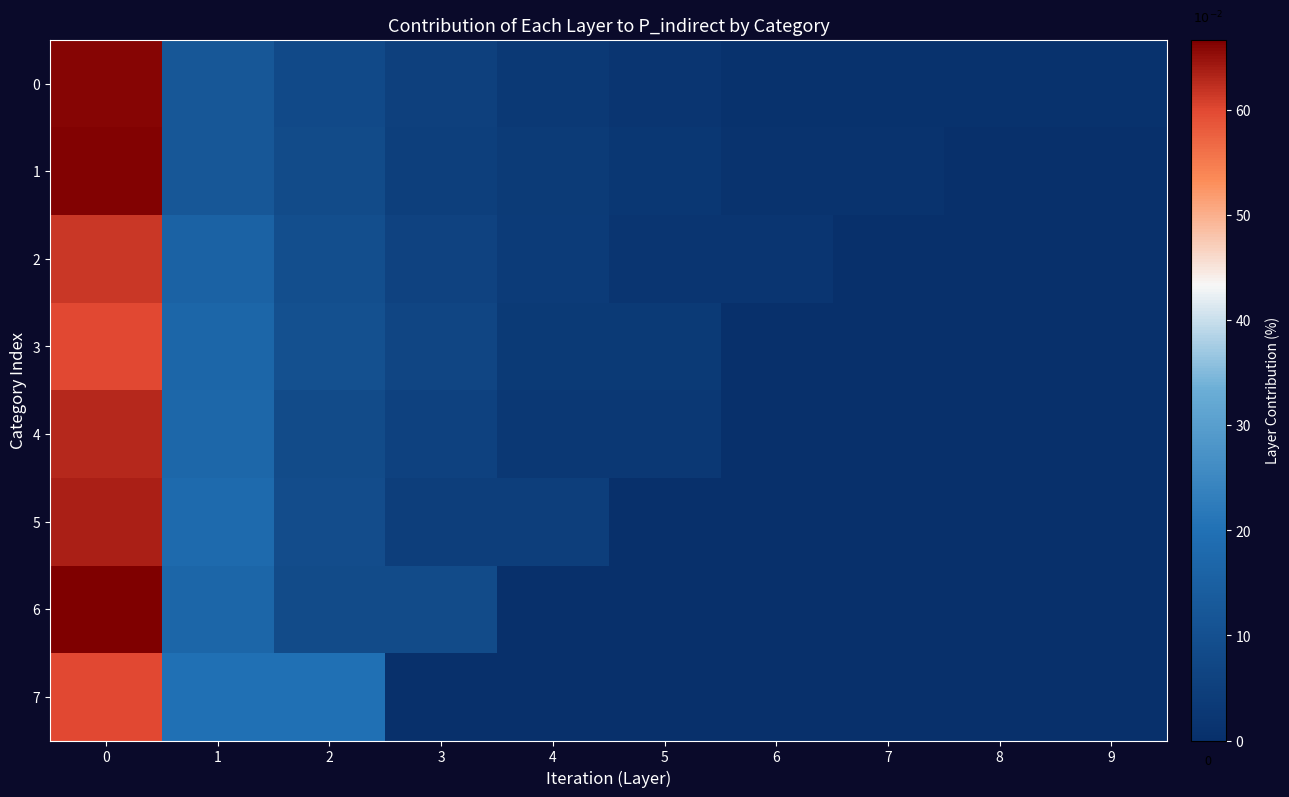

Reading left to right, transcribe all the data shown in this chart.

0: 0=66.0	1=12.0	2=8.0	3=5.0	4=3.0	5=2.0	6=1.0	7=1.0	8=1.0	9=1.0
1: 0=66.3	1=12.0	2=8.4	3=4.8	4=3.6	5=2.4	6=1.2	7=1.2	8=0.0	9=0.0
2: 0=61.5	1=15.4	2=9.6	3=5.8	4=3.8	5=1.9	6=1.9	7=0.0	8=0.0	9=0.0
3: 0=60.0	1=16.7	2=10.0	3=6.7	4=3.3	5=3.3	6=0.0	7=0.0	8=0.0	9=0.0
4: 0=62.9	1=17.1	2=8.6	3=5.7	4=2.9	5=2.9	6=0.0	7=0.0	8=0.0	9=0.0
5: 0=63.6	1=18.2	2=9.1	3=4.5	4=4.5	5=0.0	6=0.0	7=0.0	8=0.0	9=0.0
6: 0=66.7	1=16.7	2=8.3	3=8.3	4=0.0	5=0.0	6=0.0	7=0.0	8=0.0	9=0.0
7: 0=60.0	1=20.0	2=20.0	3=0.0	4=0.0	5=0.0	6=0.0	7=0.0	8=0.0	9=0.0